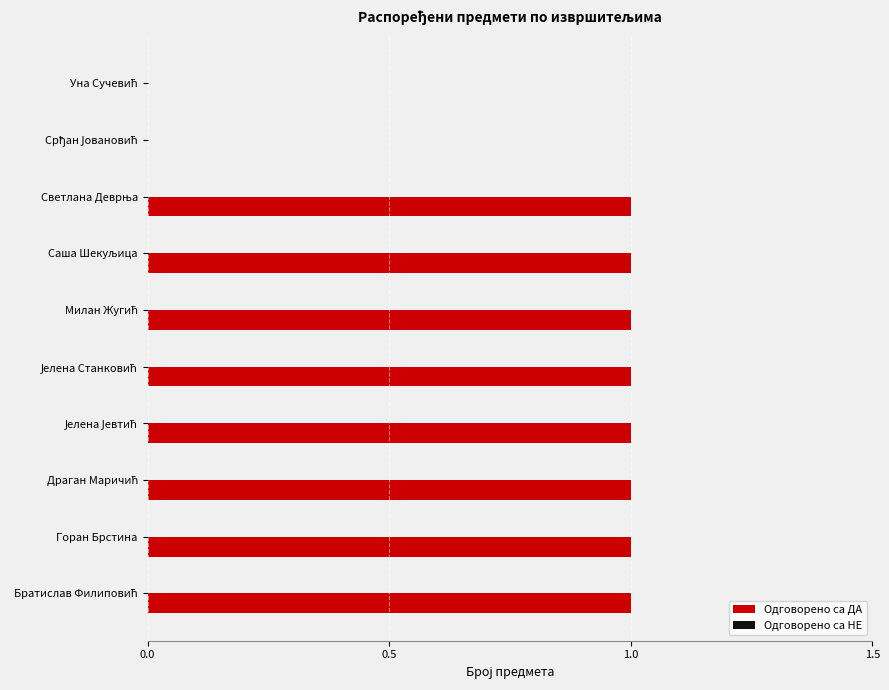

What is the sum of all values?

8